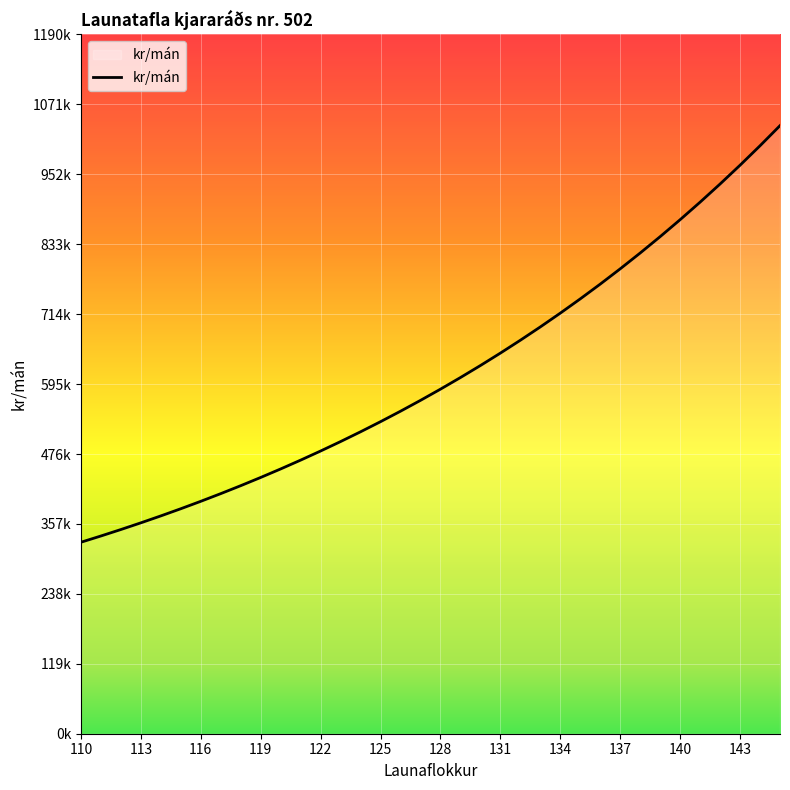

What is the smallest value displayed?

326050.2